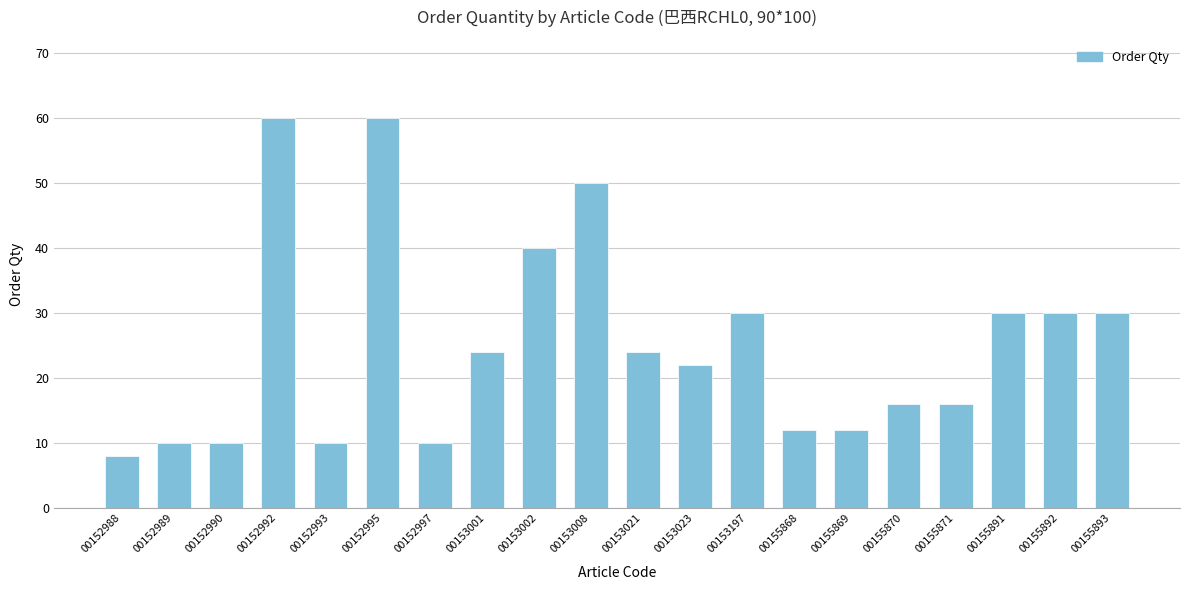

Which has a higher value, 00155893 or 00152993?

00155893